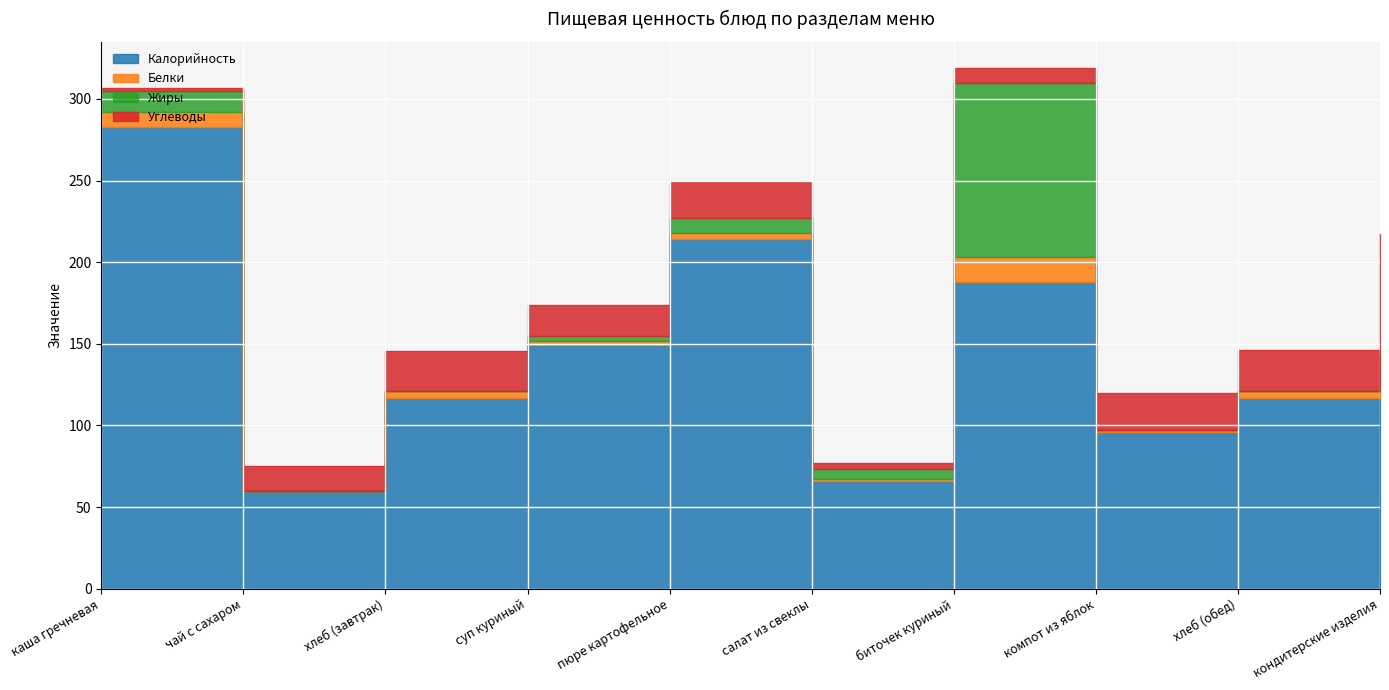

Which series has the largest total across all categories?

Калорийность